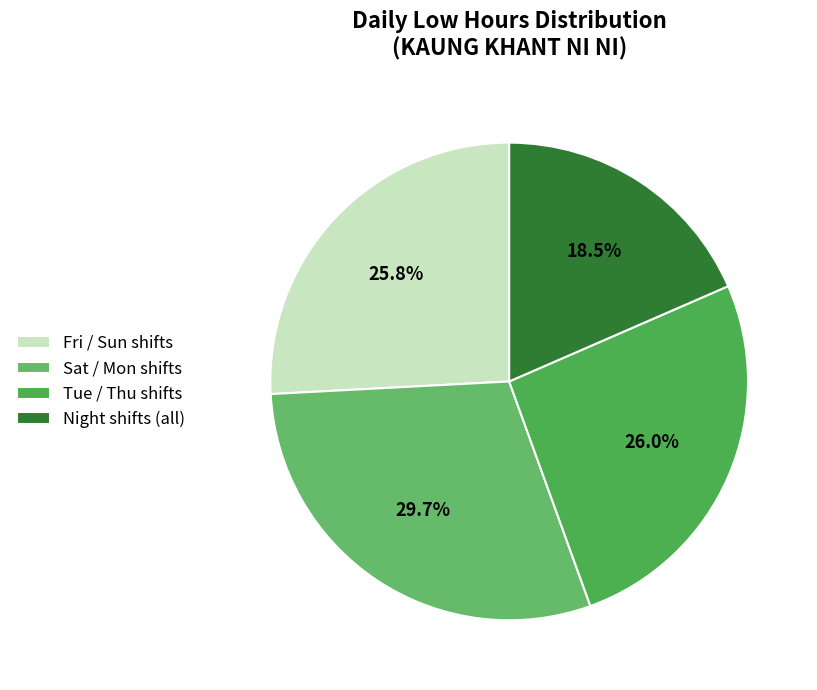

Which category has the smallest portion of the pie?

Night shifts (all)